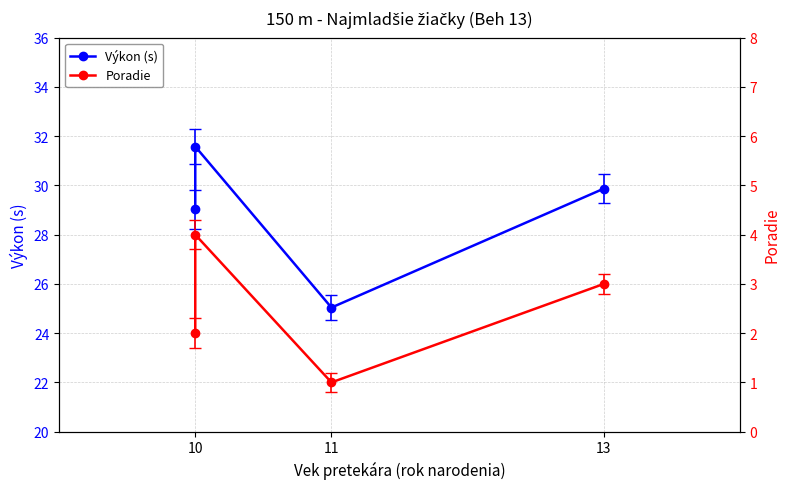

What is the difference between the highest and lowest values at 13?

26.9